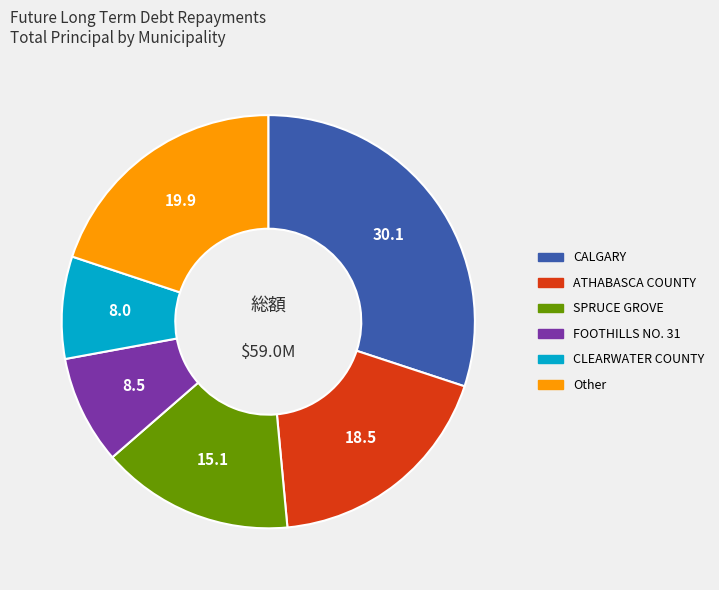

Does any single category account for the majority?

No